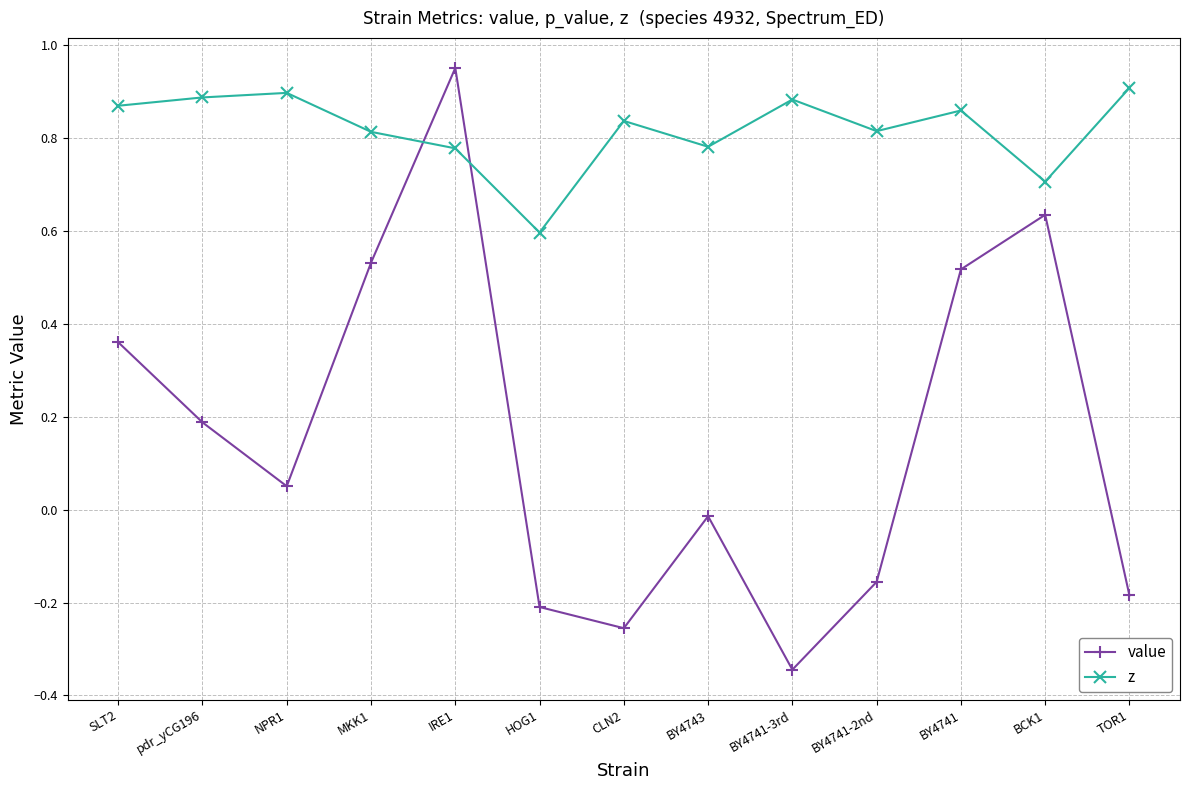

The value series shows 1.5 at IRE1. True or false?

False